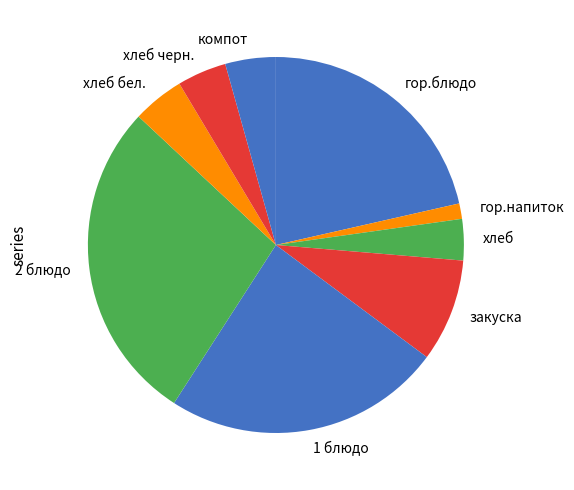

Does any single category account for the majority?

No